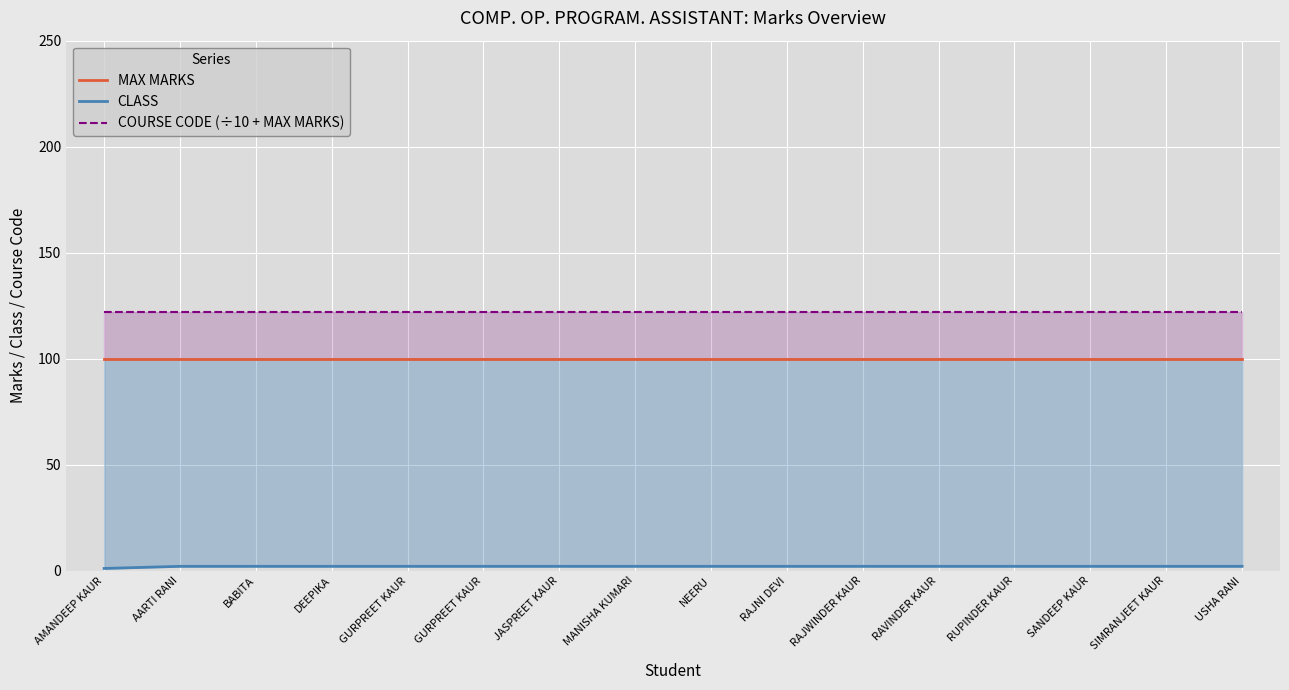

True or false: MAX MARKS and COURSE CODE (÷10 + MAX MARKS) cross at least once.

False